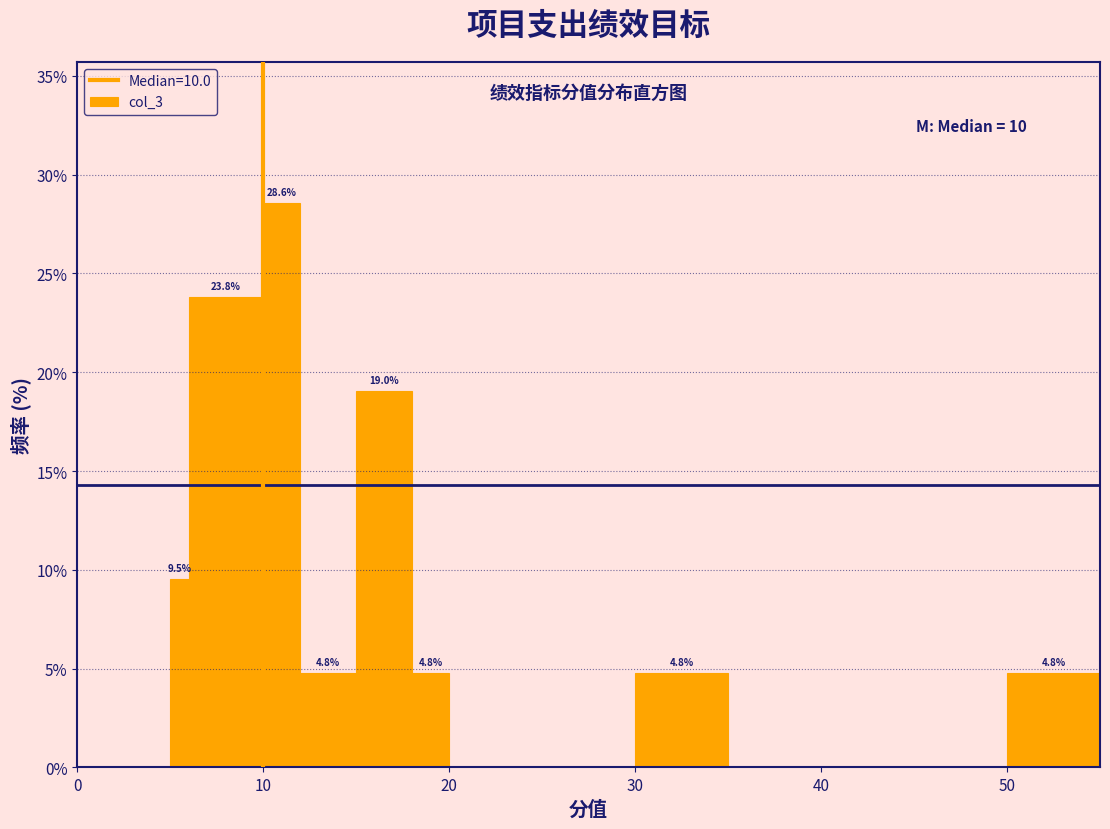

Read against the x-axis, roughly where is the centre of the tallest bar?

11